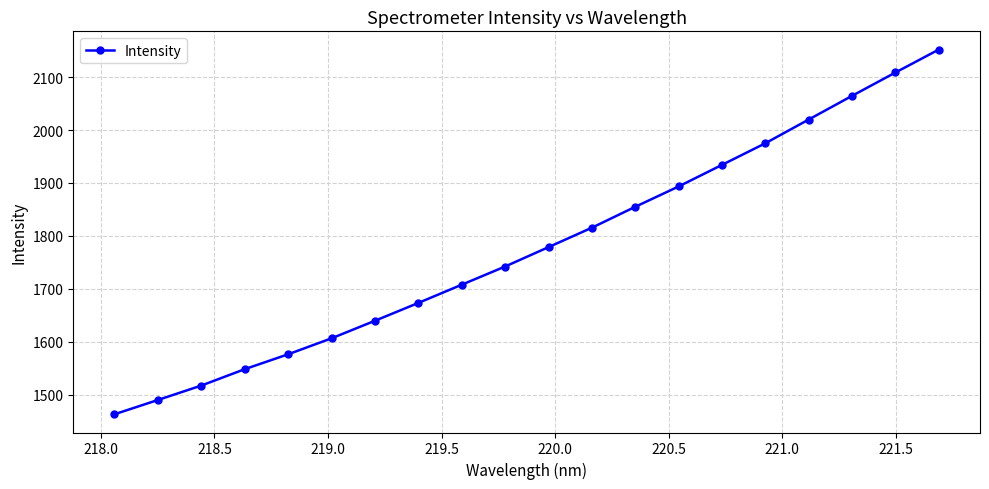

What is the smallest value displayed?

1463.2